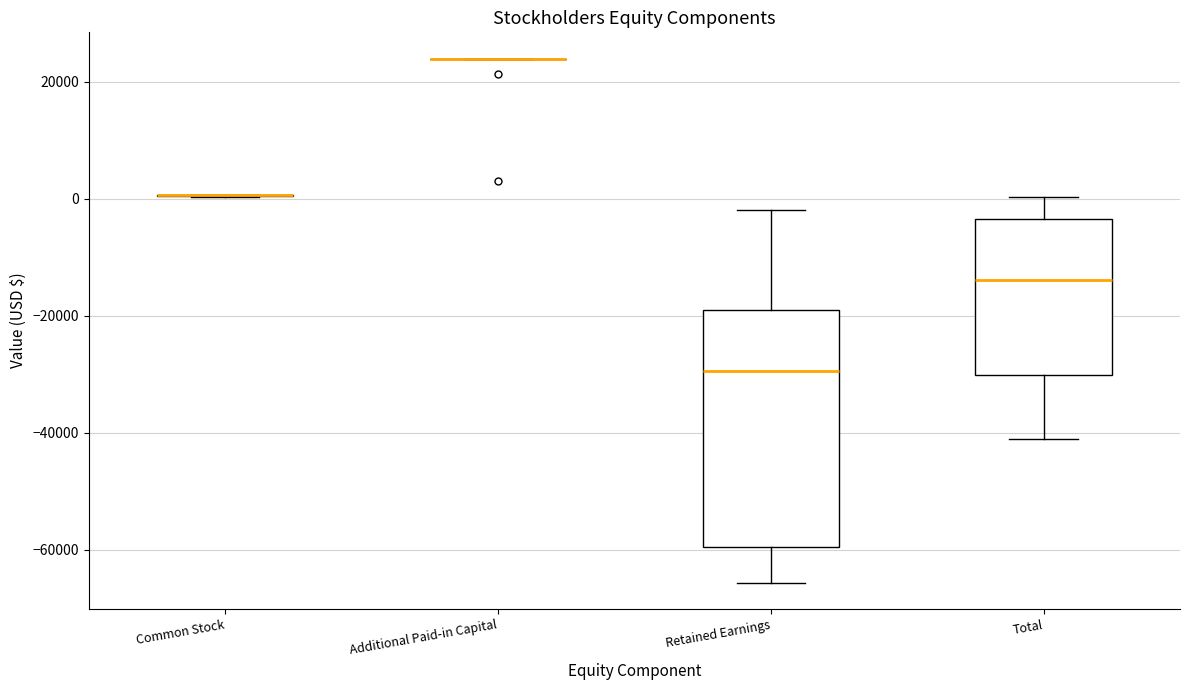

Reading left to right, read every box against the y-axis: the position of its median line, the range the box covers, and the ends of its whiskers. The values are not printed on the chart, so give them approximately, as read against the axis.

Common Stock: box collapsed to a line at 0, whiskers 0 to 0
Additional Paid-in Capital: box collapsed to a line at 24000, whiskers 24000 to 24000
Retained Earnings: median -30000, box -60000 to -18000, whiskers -66000 to -2000
Total: median -14000, box -30000 to -4000, whiskers -42000 to 0